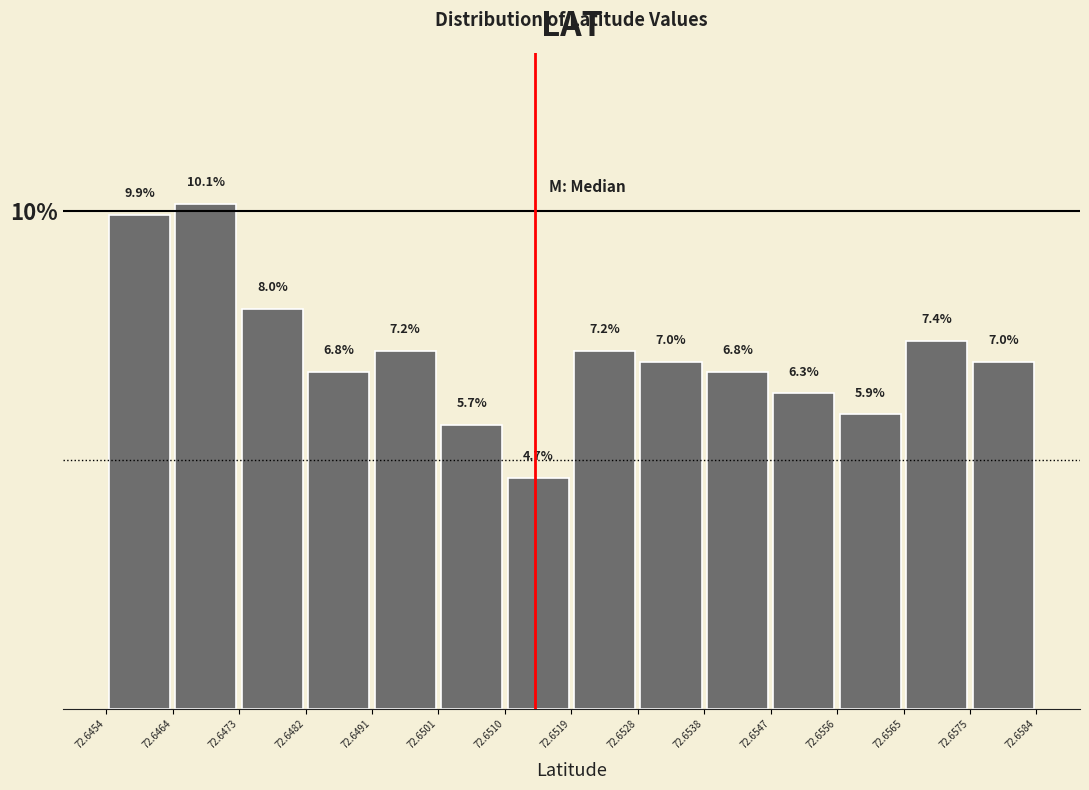

What is the height of the bar covering 72.6491 to 72.6501 on the x-axis?

7.2